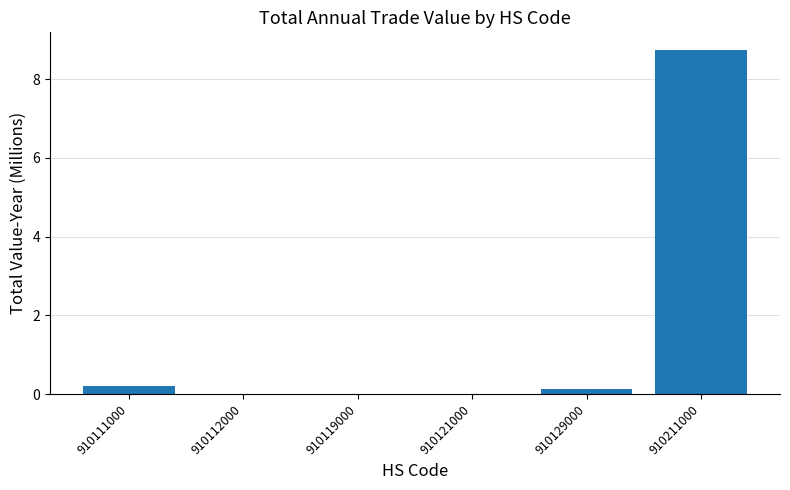

What is the change in value from 910111000 to 910129000?

-0.1